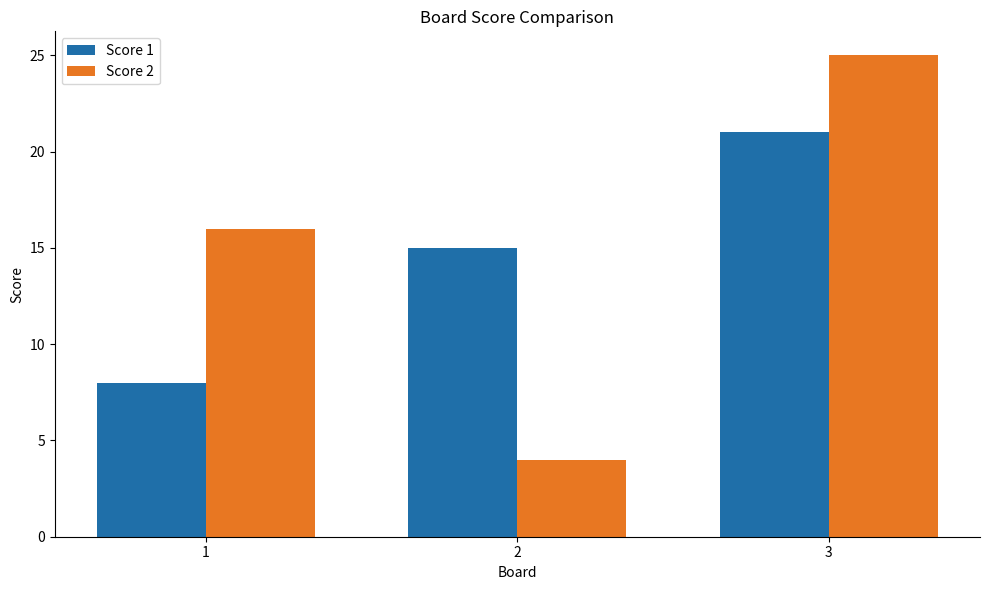

What is the average value of the Score 2 series?

15